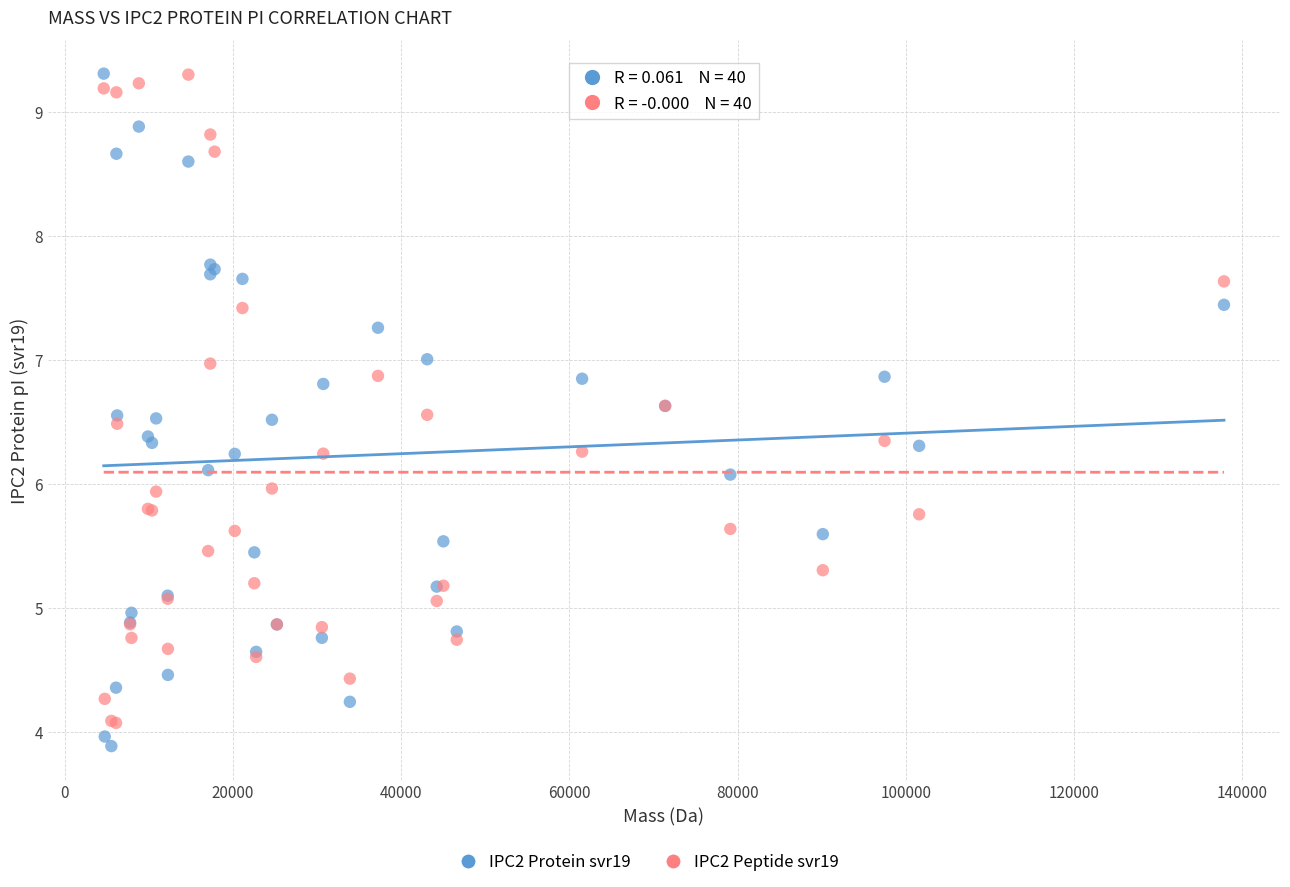

What is the X range (max minus min) for the scatter plot?

133174.4